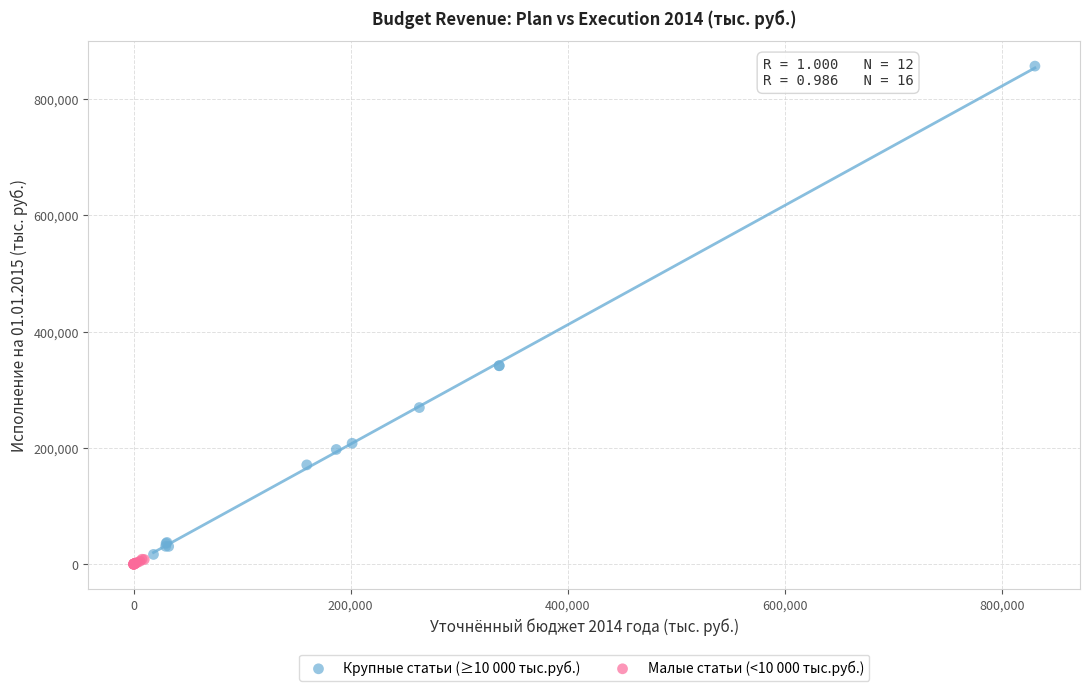

Which series has the widest spread of Y values?

Крупные статьи (≥10 000 тыс.руб.)